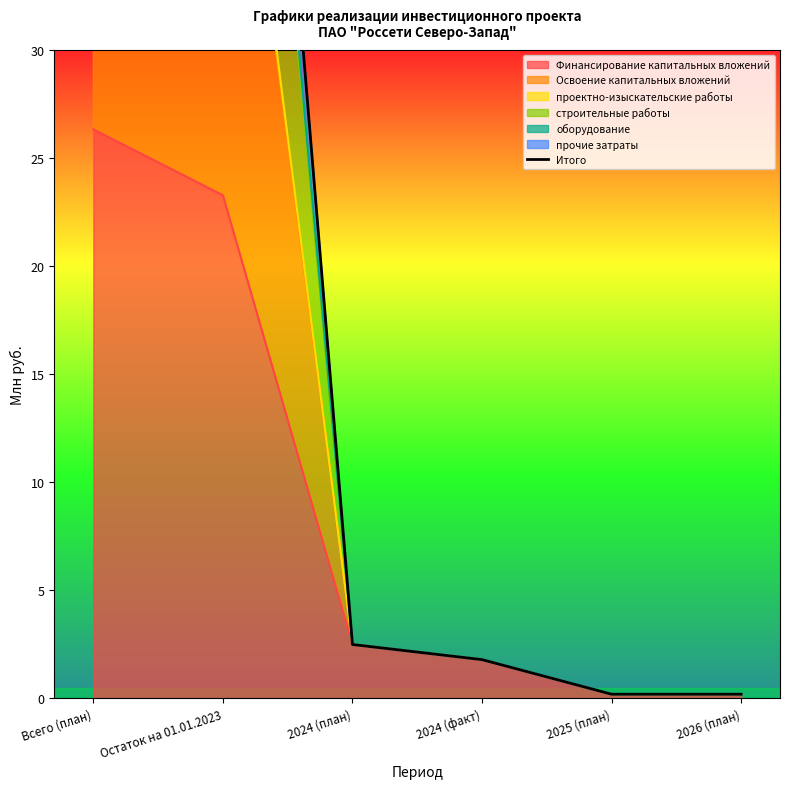

Between Всего (план) and Остаток на 01.01.2023, which is larger?

Всего (план)